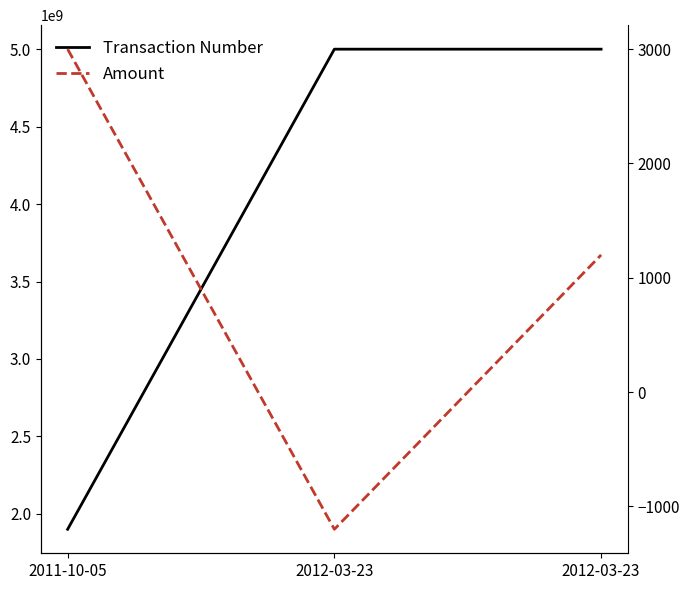

Where does the Transaction Number series first go above 5000186952?

2012-03-23